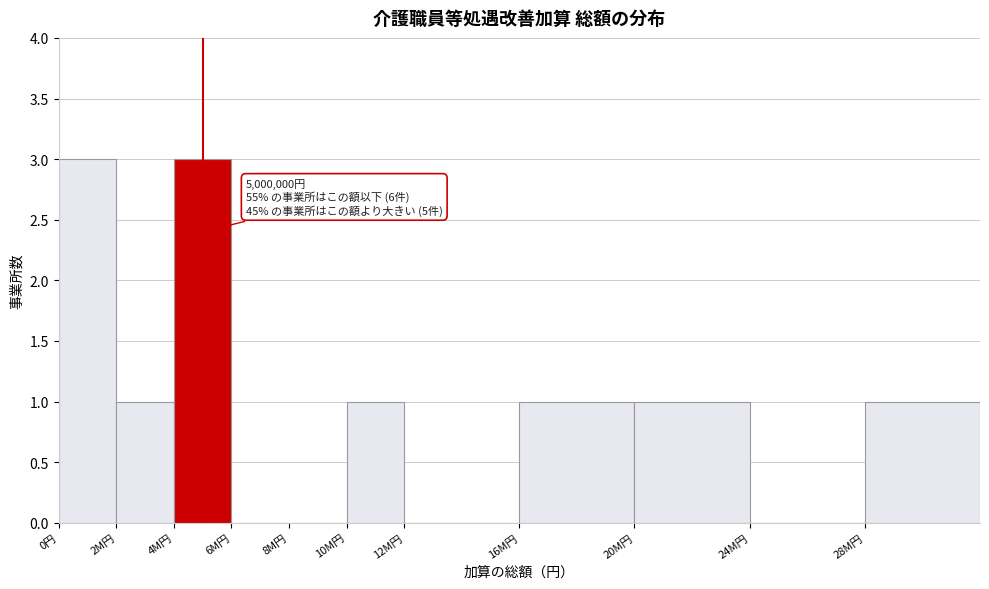

Reading left to right, extract all data points from this chart.

0円=3	2M円=1	4M円=3	6M円=0	8M円=0	10M円=1	12M円=0	16M円=1	20M円=1	24M円=0	28M円=1